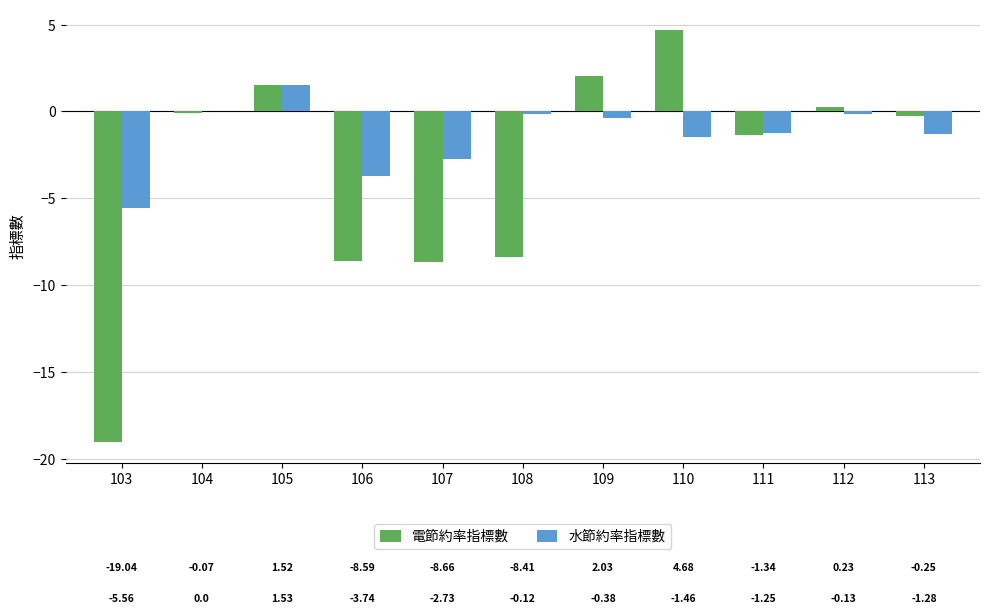

What value does the 水節約率指標數 series have at 103?

-5.6